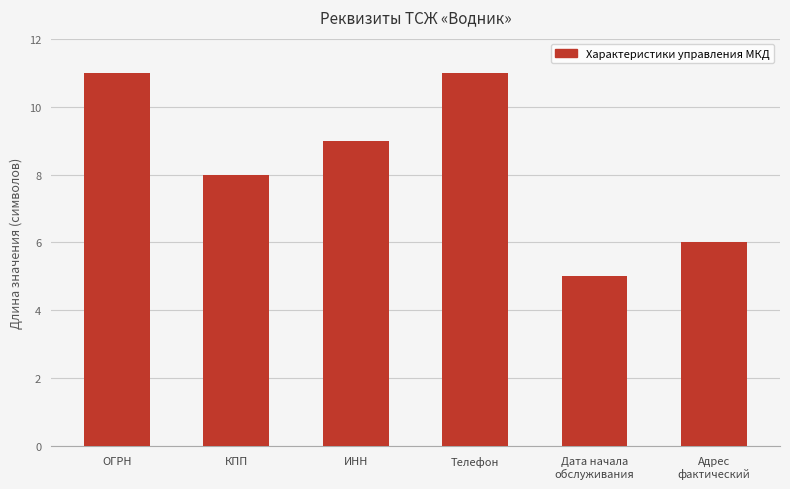

What is the label of the 1st bar from the left?

ОГРН